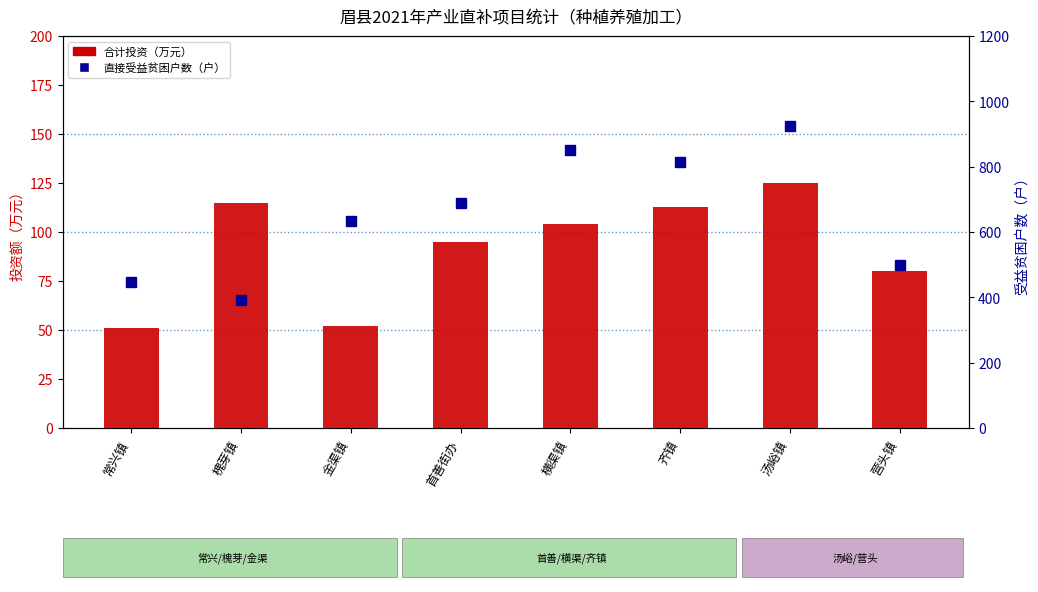

What is the average value of the 合计投资（万元） series?

92